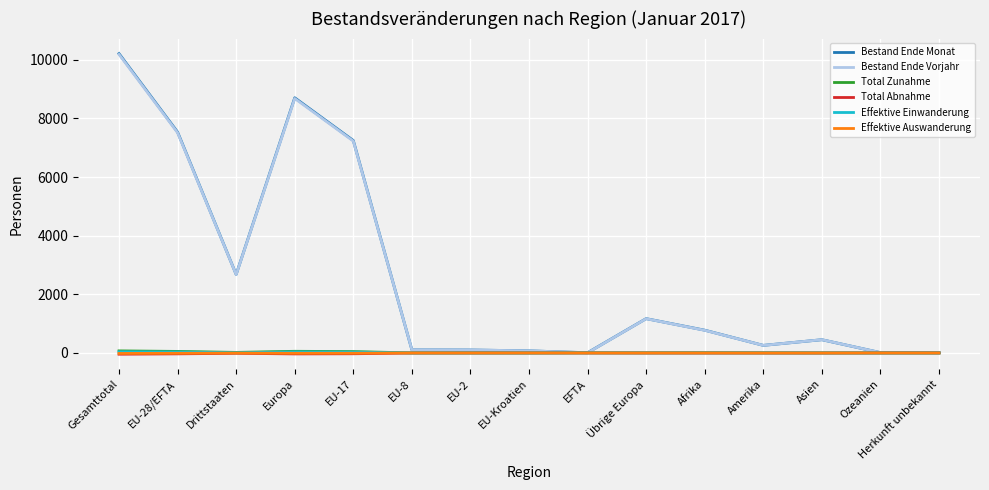

How many series are shown in this chart?

6